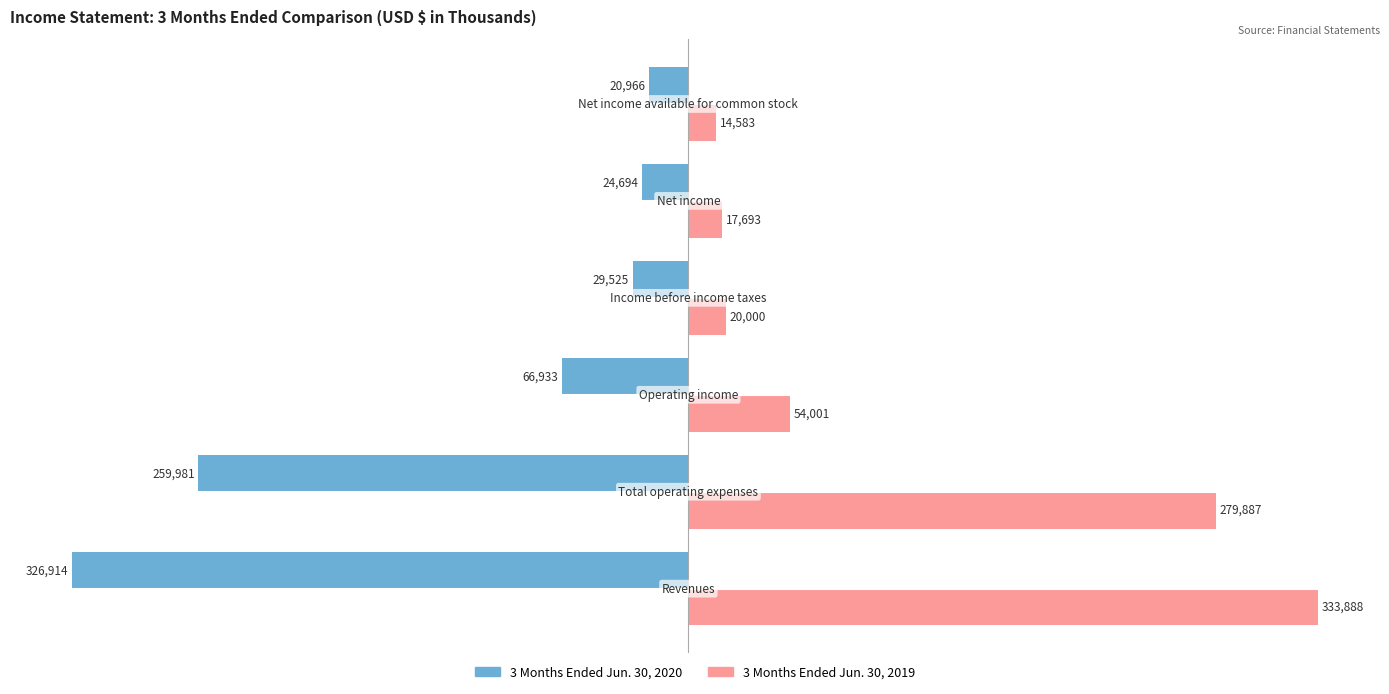

Which series has the largest range (max minus min)?

3 Months Ended Jun. 30, 2019